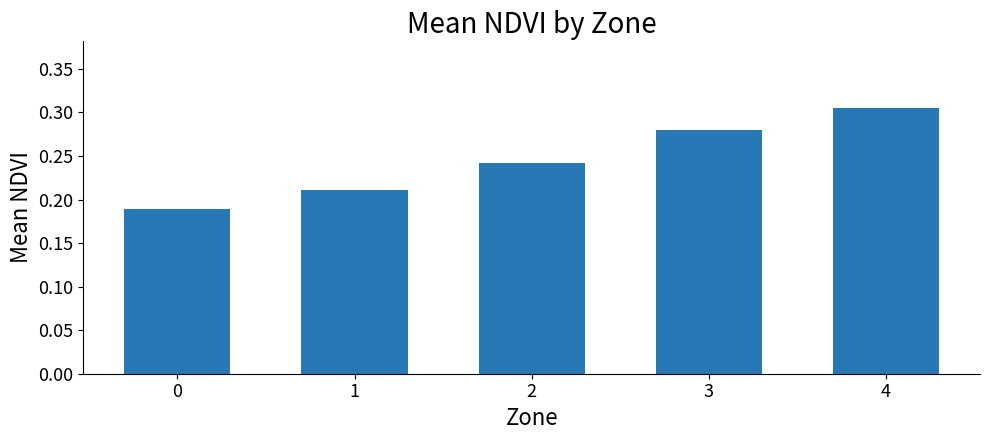

How many bars are there in total?

5